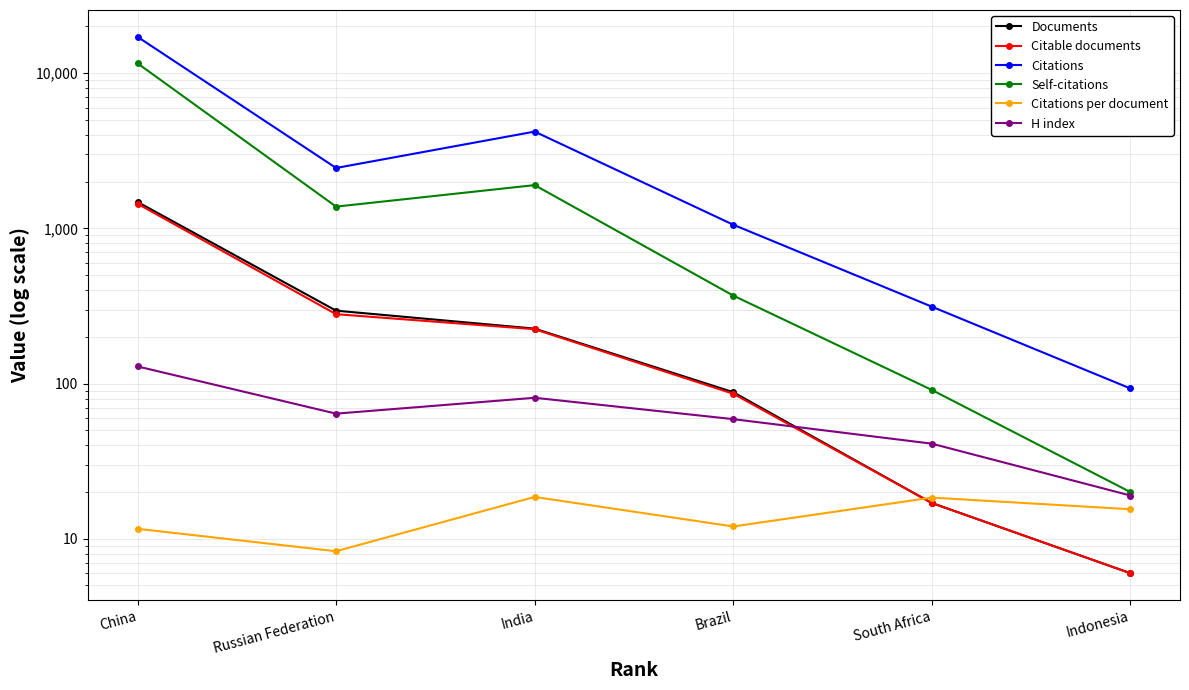

How many distinct data groups are displayed?

6